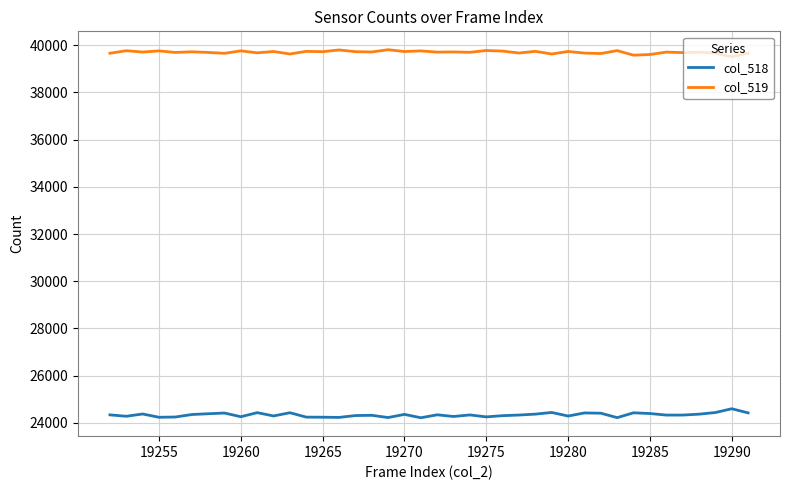

What is the maximum value for col_518?

24598